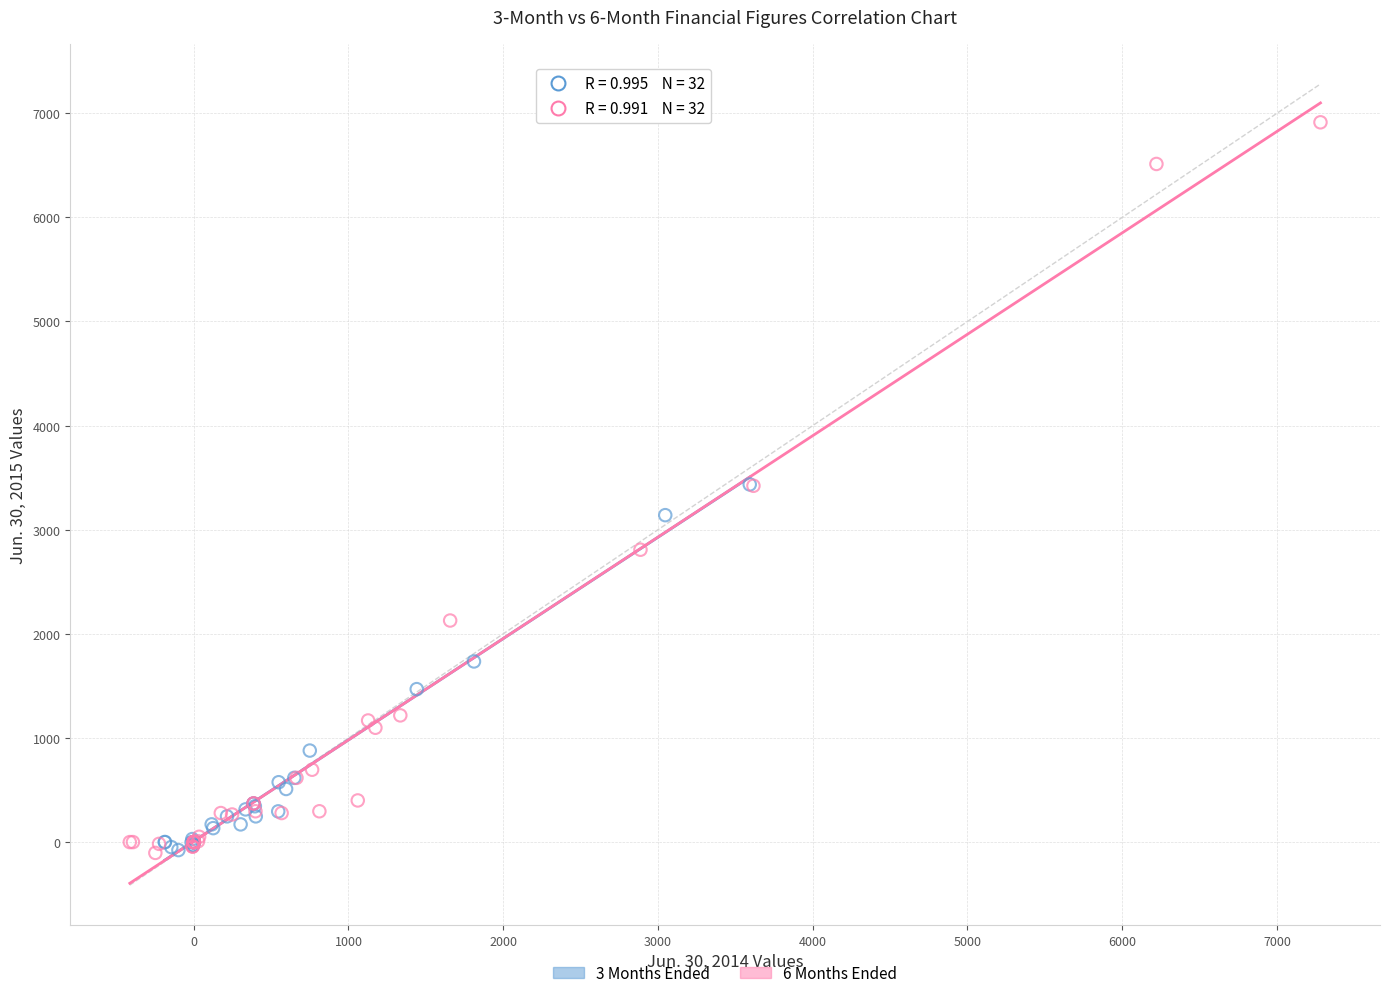

Which series reaches the maximum Y coordinate?

6 Months Ended